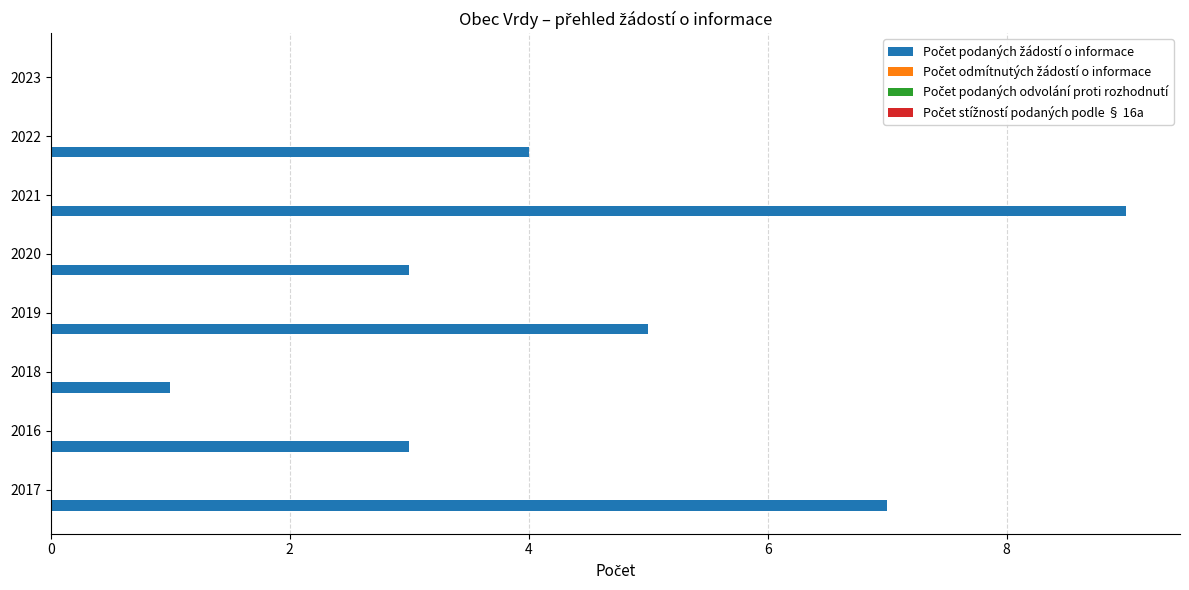

What is the sum of all values?

32